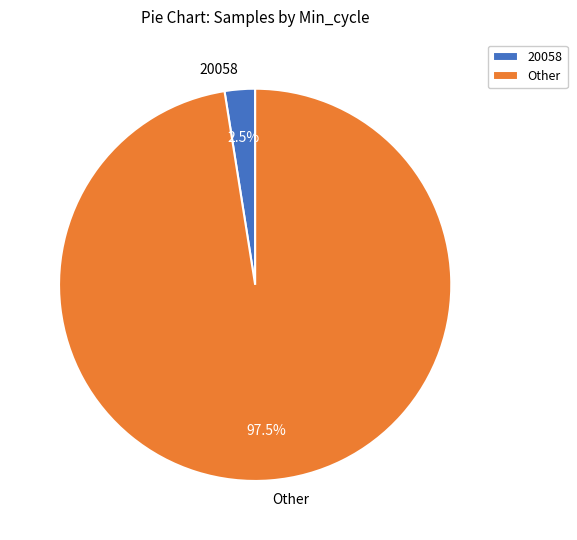

Rank the categories by value from lowest to highest.

20058, Other